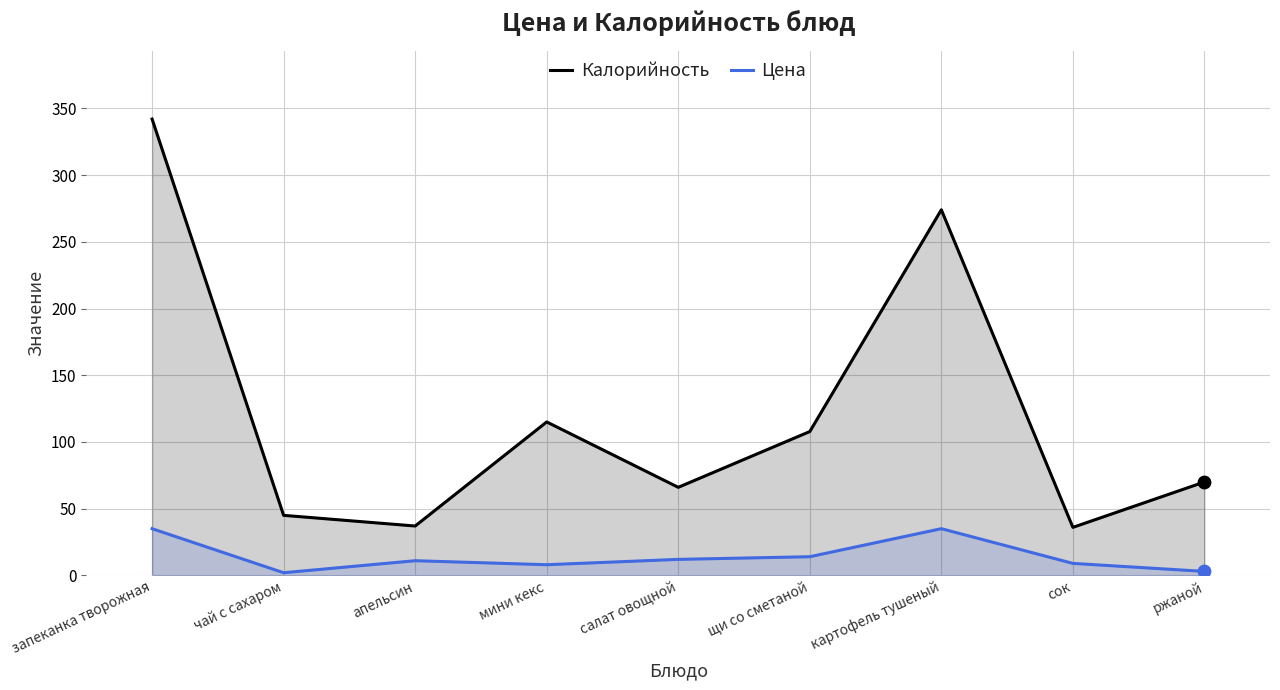

At how many categories does at least one series exceed 296?

1